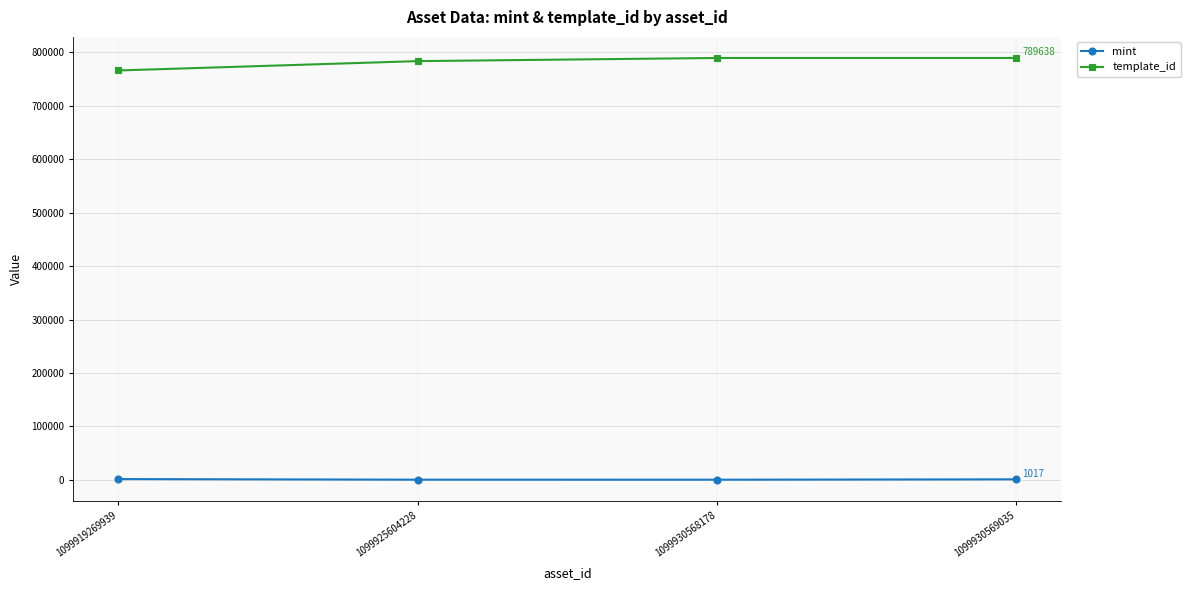

Is this an area chart (filled region under the line)?

No